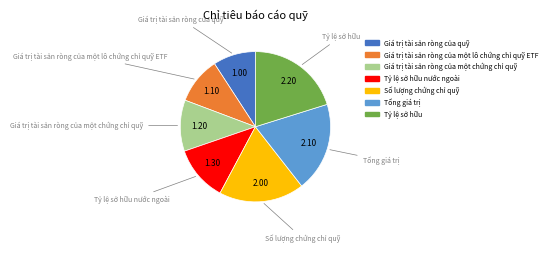

Does any single category account for the majority?

No